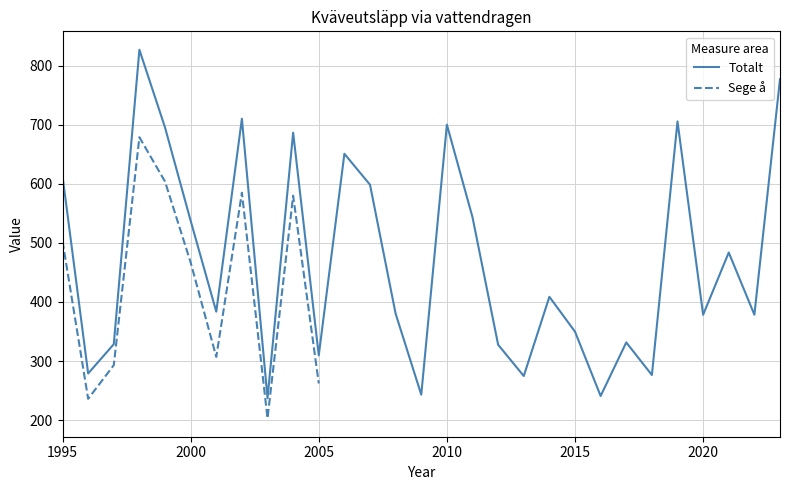

True or false: the data has more than 2 interior local peaks.

True